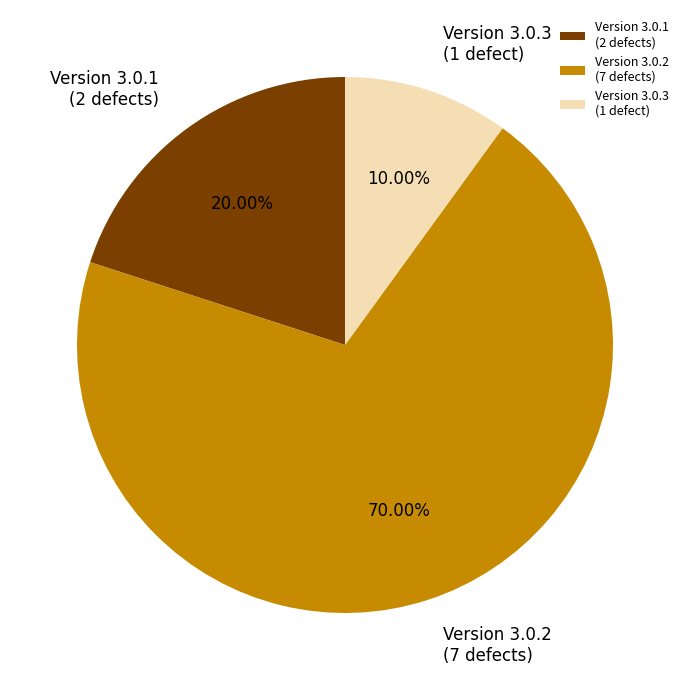

Does any single category account for the majority?

Yes